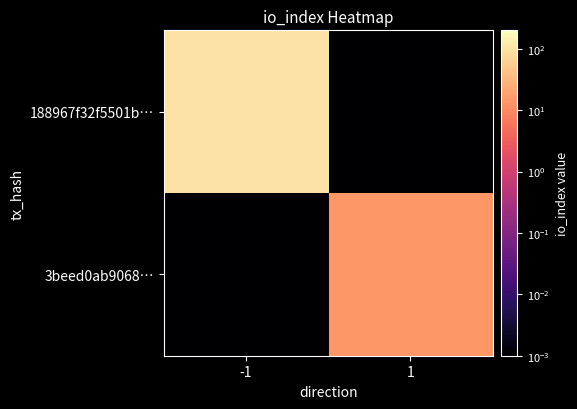

Rank the series at -1 from lowest to highest value.

3beed0ab9068…, 188967f32f5501b…